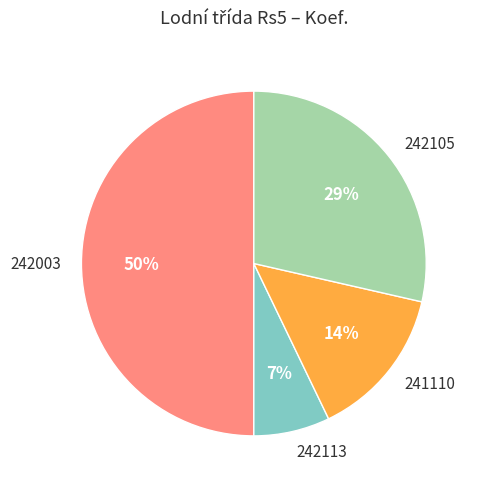

Do 242003 and 242105 together represent more than half of the pie?

Yes